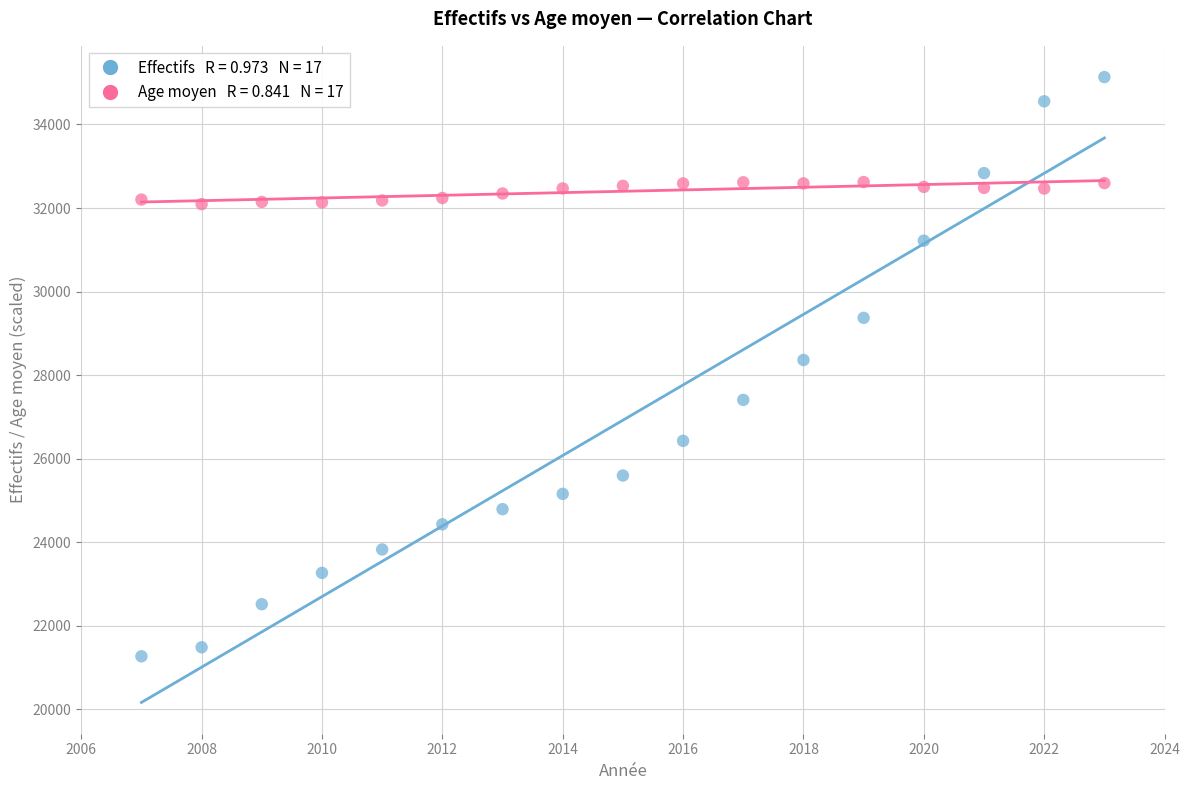

Across all data points, what is the range of Y values (max minus min)?

13863.0